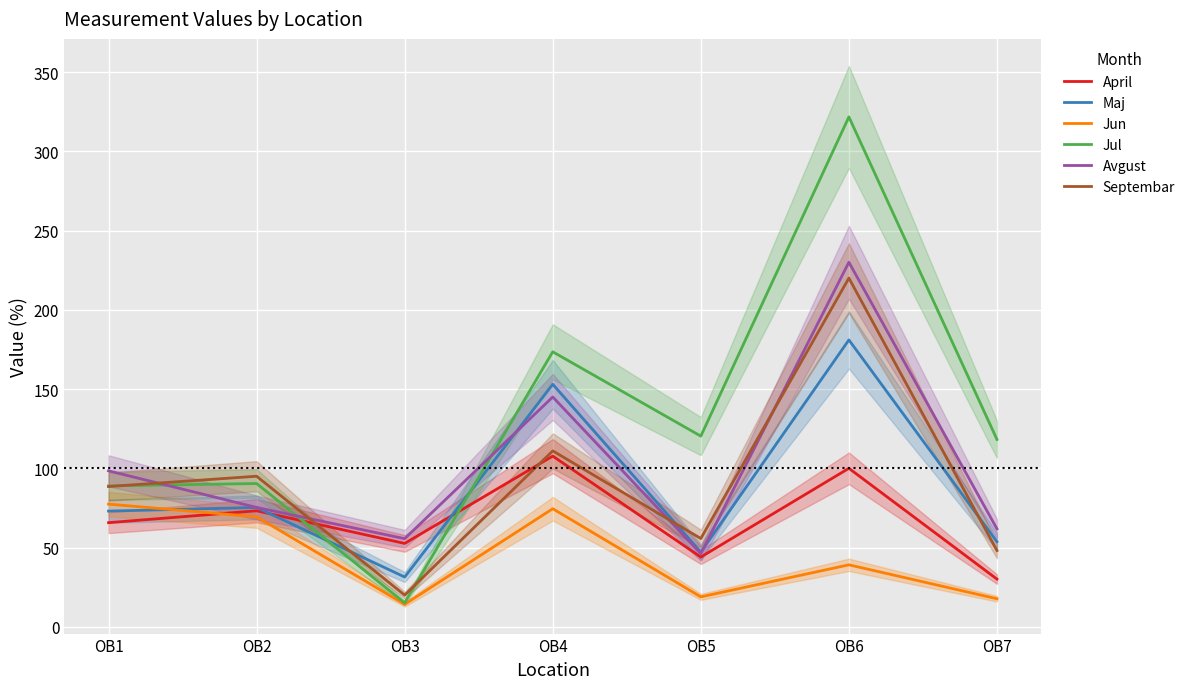

What is the sum of all Maj values?

614.5